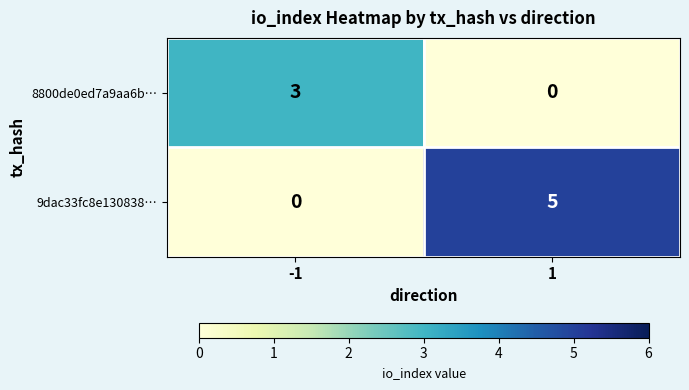

What is the sum of all 8800de0ed7a9aa6b… values?

3